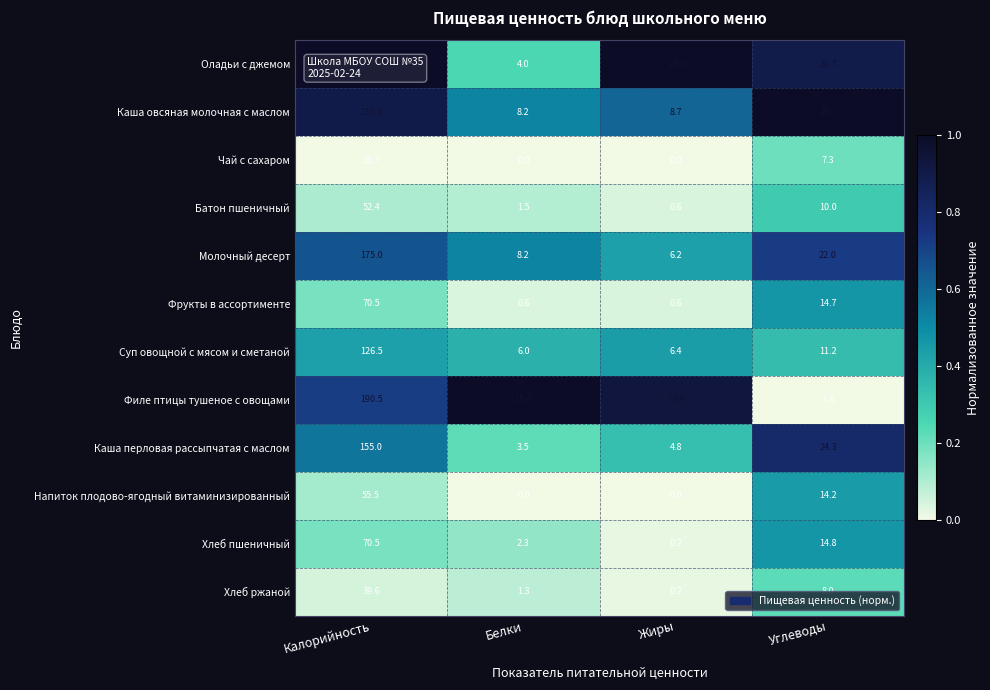

Between Жиры and Углеводы, which series saw the biggest shift?

Каша овсяная молочная с маслом